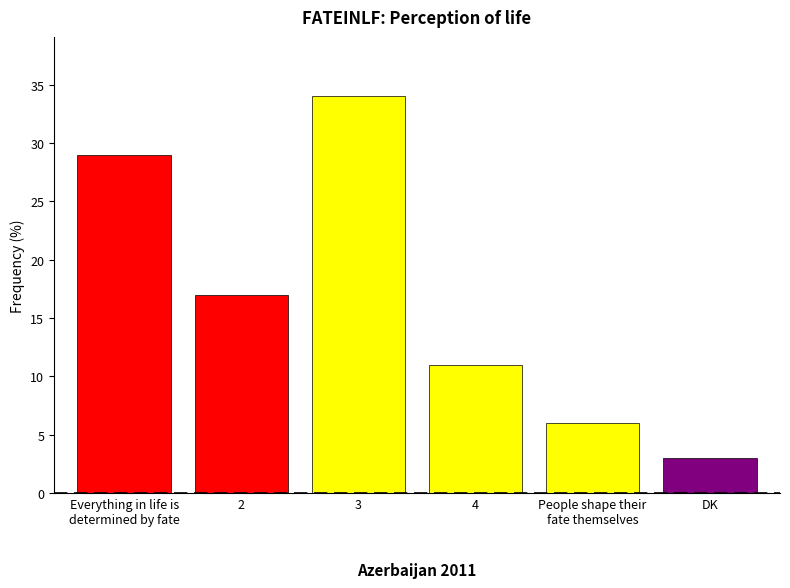

What is the change in value from 3 to People shape their
fate themselves?

-28